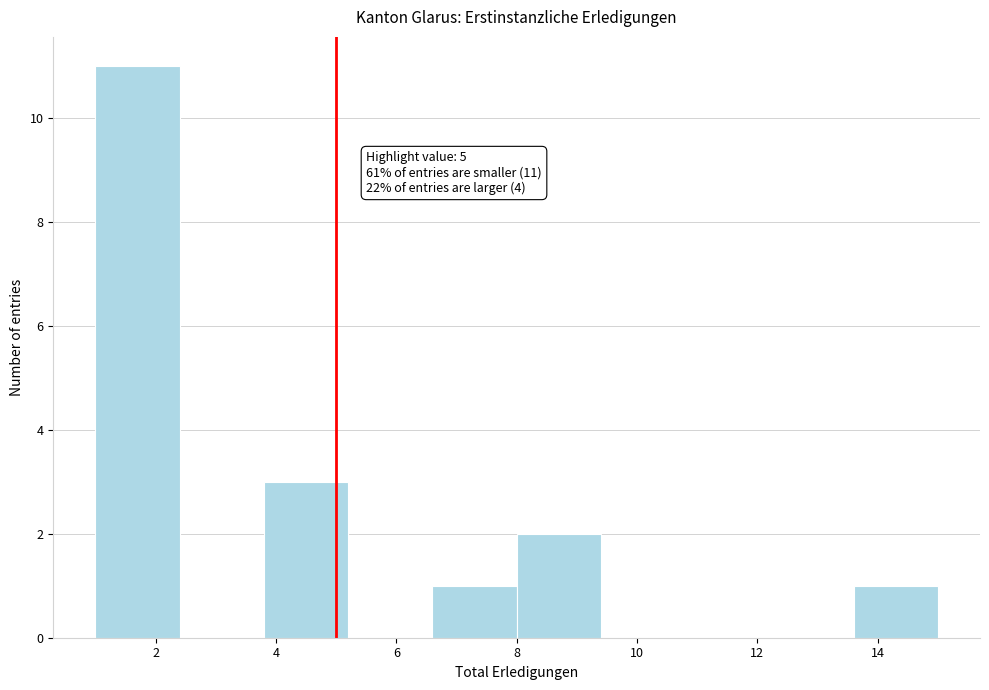

Over which range of the x-axis is the bar tallest?

1.0 to 2.4